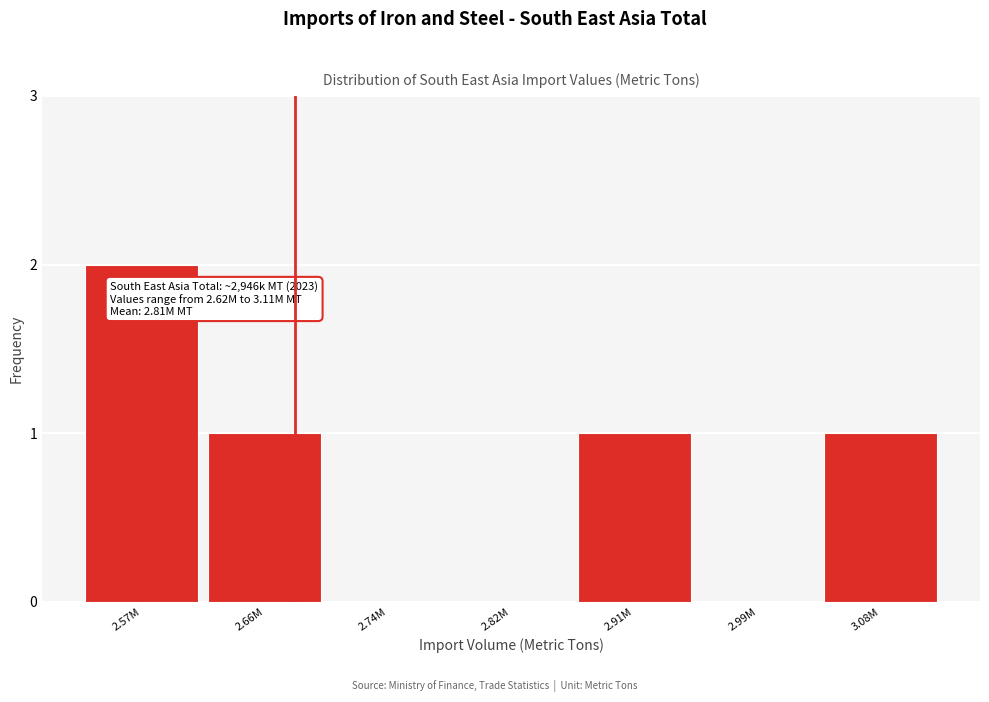

Reading right to left, transcribe all the data shown in this chart.

3.08M=1	2.99M=0	2.91M=1	2.82M=0	2.74M=0	2.66M=1	2.57M=2